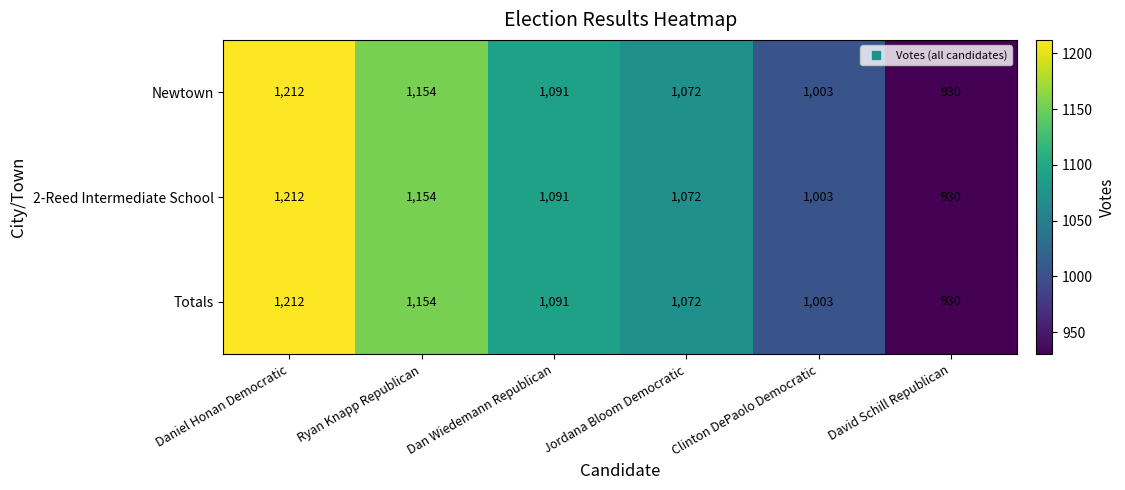

Reading left to right, what are all the values shown in this chart?

Newtown: 1212	1154	1091	1072	1003	930
2-Reed Intermediate School: 1212	1154	1091	1072	1003	930
Totals: 1212	1154	1091	1072	1003	930